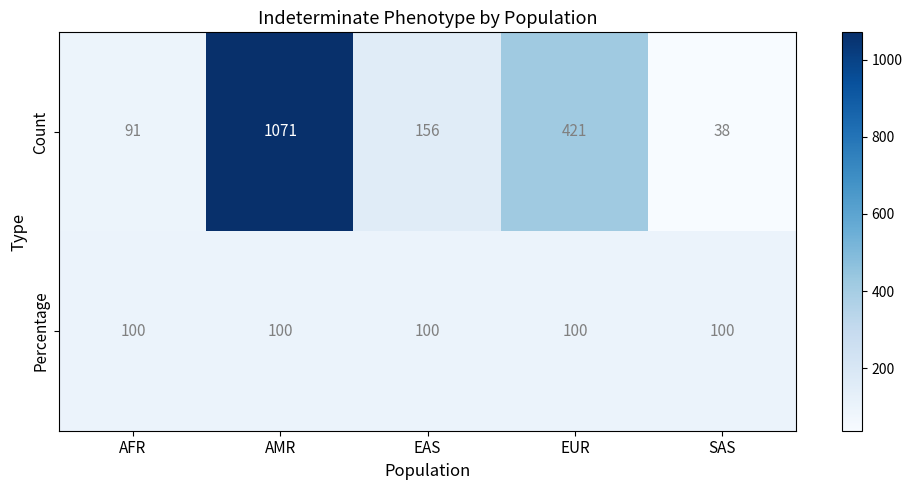

Which label corresponds to the largest value in the chart?

AMR